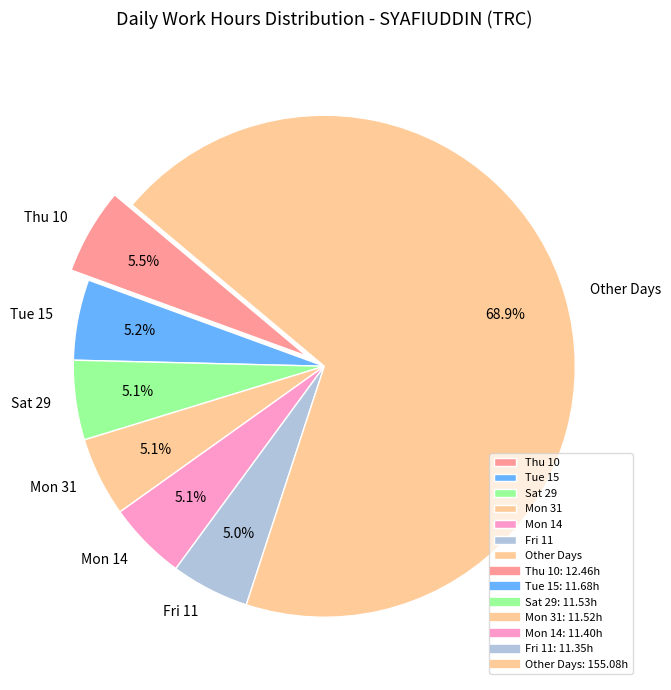

What is the total percentage of Mon 14 and Sat 29?

10.2%